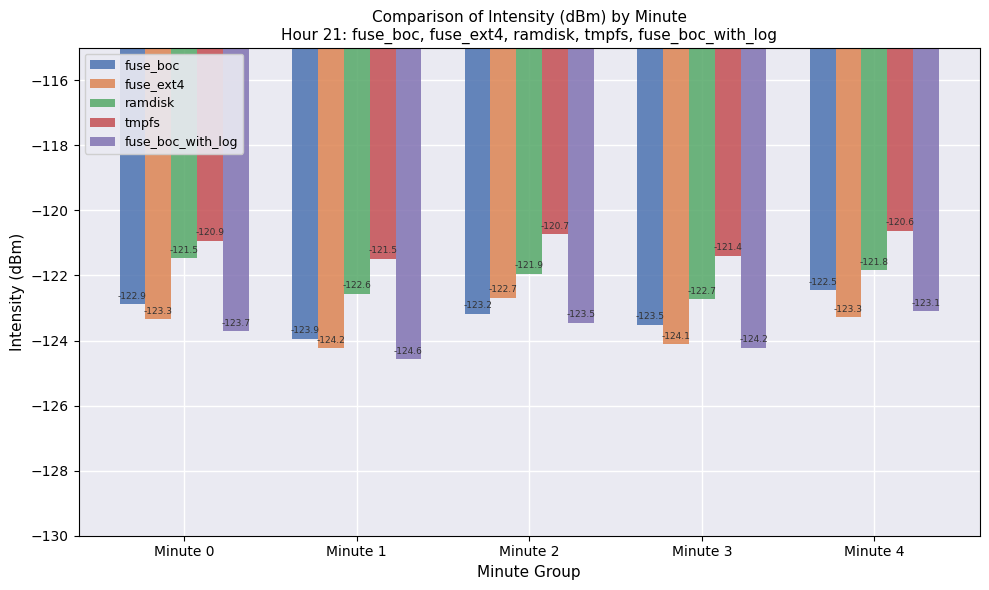

What is the minimum value shown in the chart?

-124.6